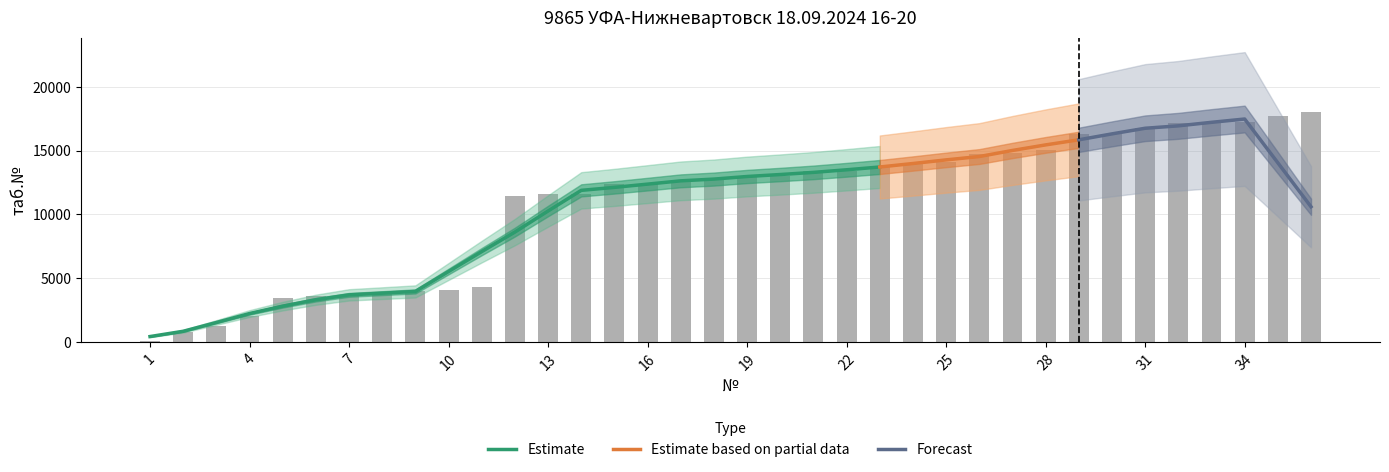

Between 32 and 12, which is larger?

32